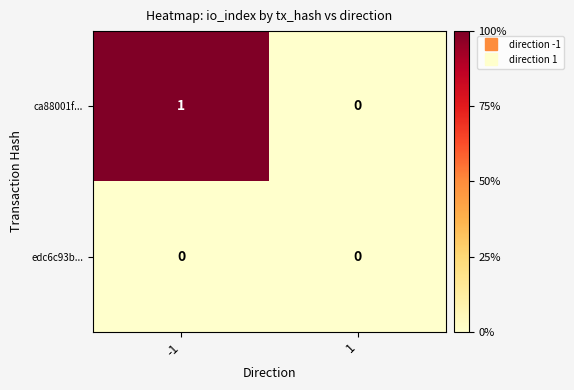

Is it true that edc6c93b... equals 0 at -1?

True